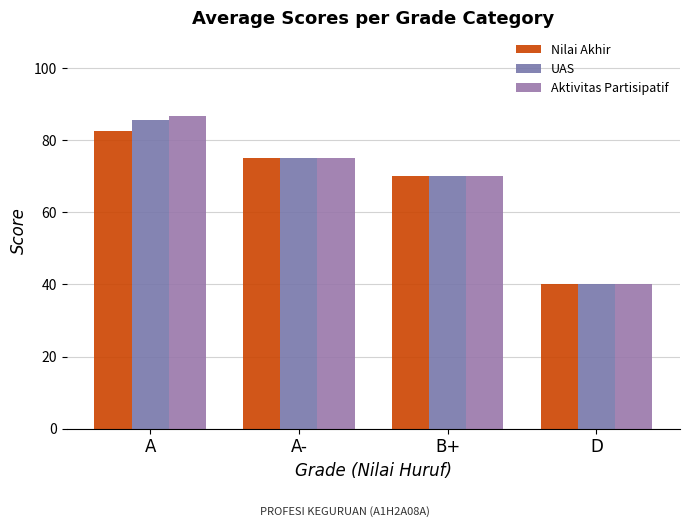

True or false: Nilai Akhir has a value of 75.0 at A-.

True